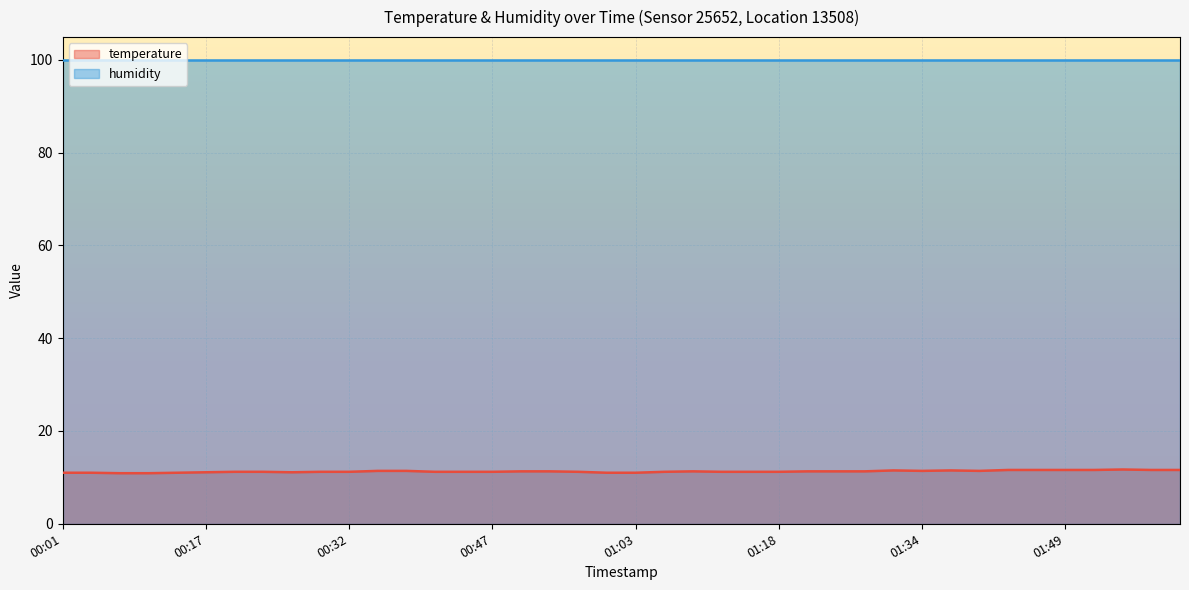

List the labels in order of value, largest first.

01:55, 01:43, 01:46, 01:49, 01:52, 01:58, 02:01, 01:30, 01:37, 00:35, 00:38, 01:34, 01:40, 00:51, 00:54, 01:09, 01:21, 01:24, 01:27, 00:20, 00:23, 00:29, 00:32, 00:41, 00:44, 00:47, 00:57, 01:06, 01:12, 01:15, 01:18, 00:17, 00:26, 00:01, 00:04, 00:14, 01:00, 01:03, 00:08, 00:11